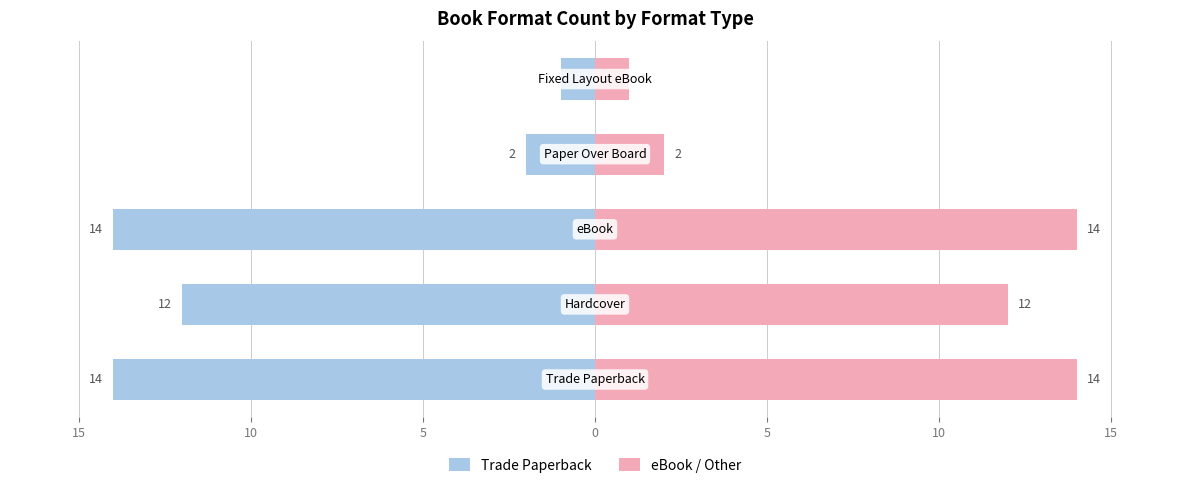

Reading right to left, what are all the values shown in this chart?

Trade Paperback: -1	-2	-14	-12	-14
eBook / Other: 1	2	14	12	14